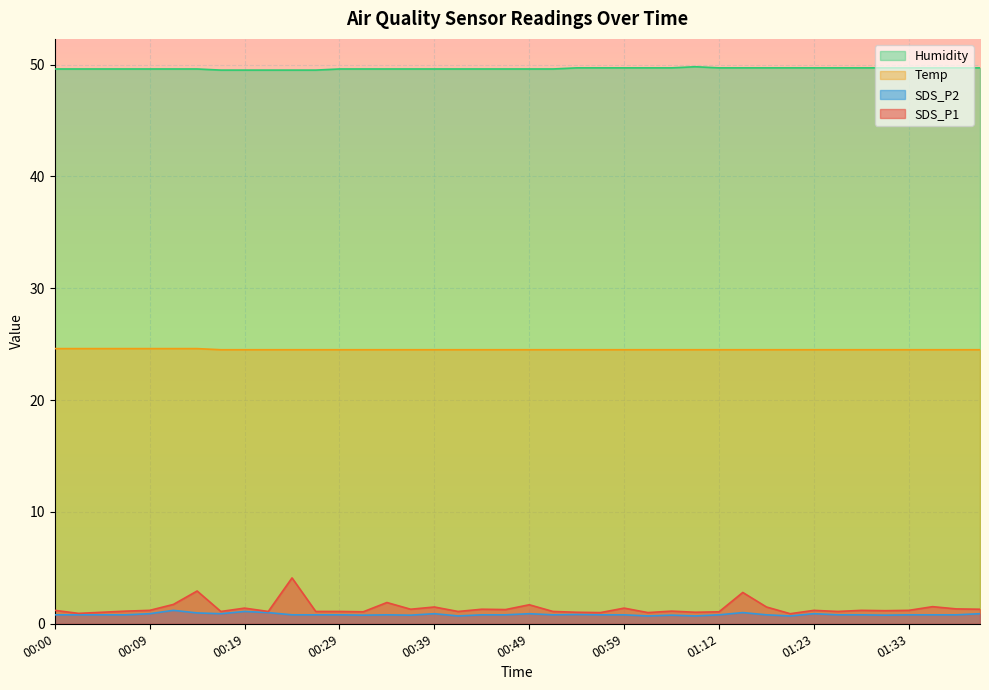

Which series changed the most between 00:07 and 00:44?

SDS_P1